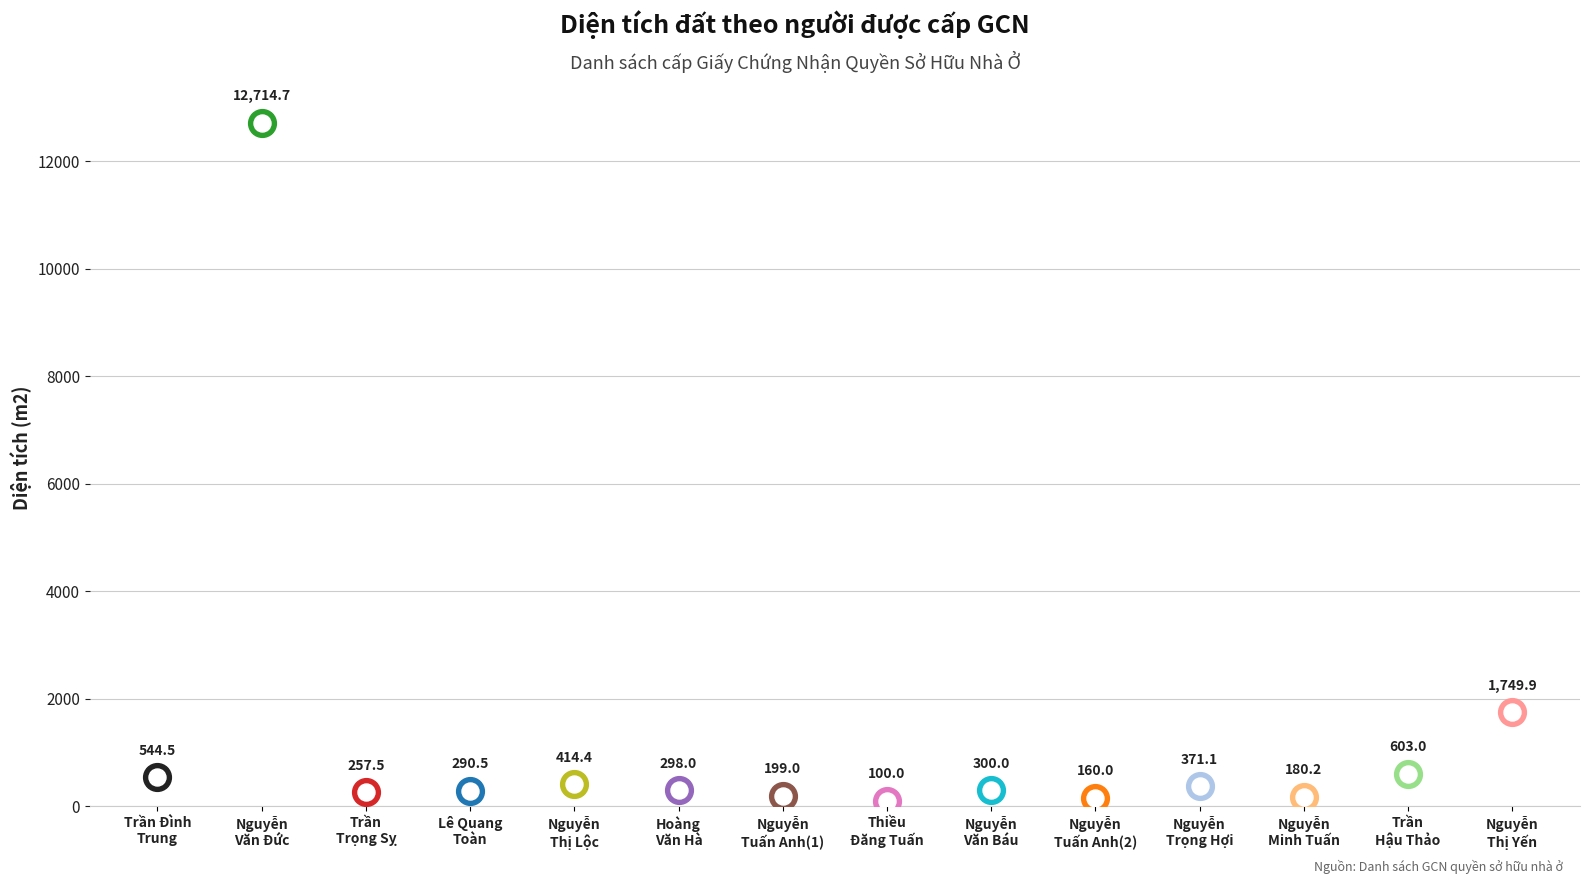

Which has a higher value, Nguyễn Tuấn Anh(2) or Nguyễn Thị Lộc?

Nguyễn Thị Lộc